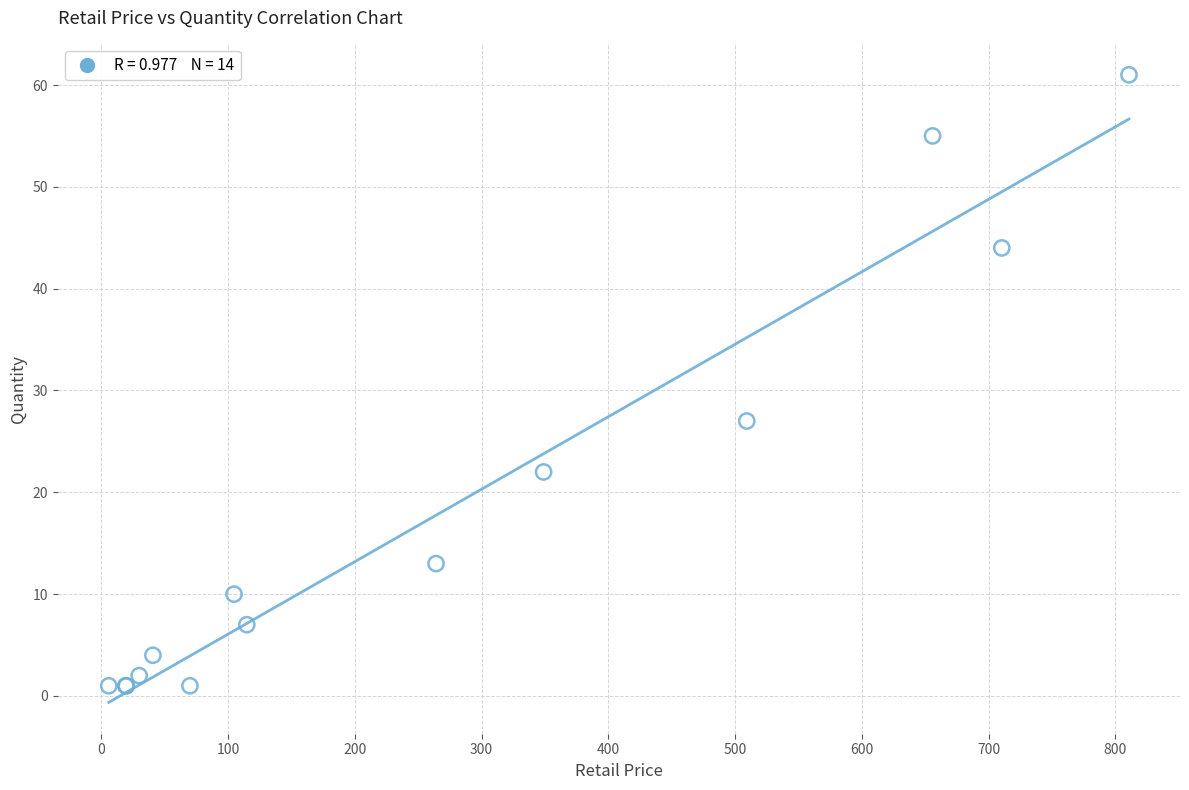

What Y value in the scatter plot is closest to 31?

27